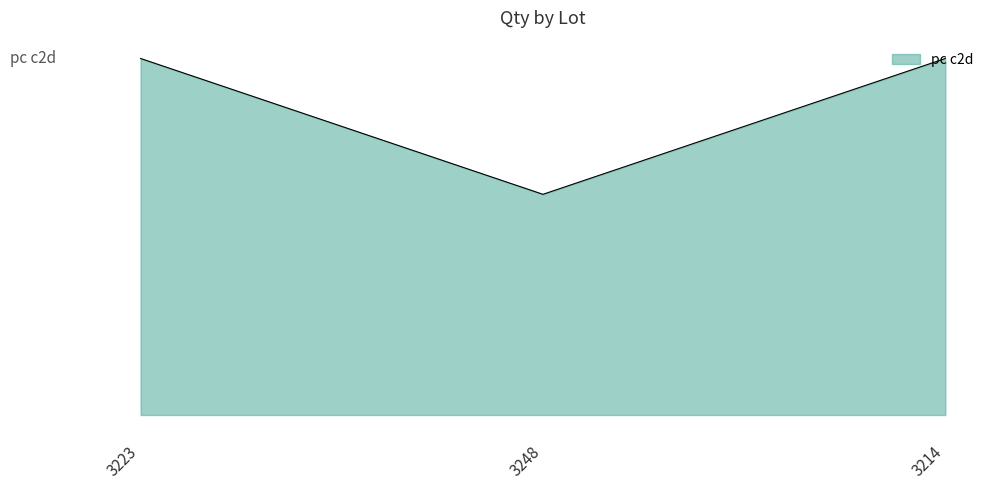

Rank the categories by value from lowest to highest.

3248, 3223, 3214